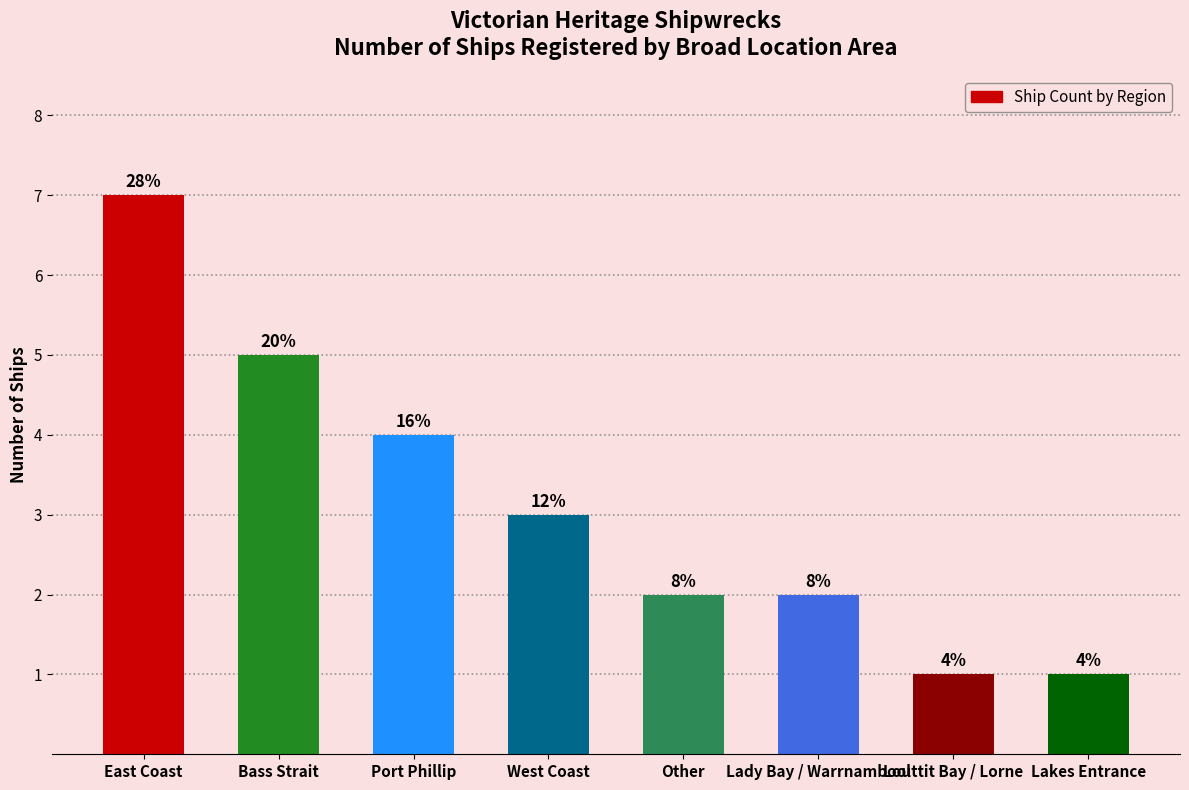

Does the chart contain any negative values?

No